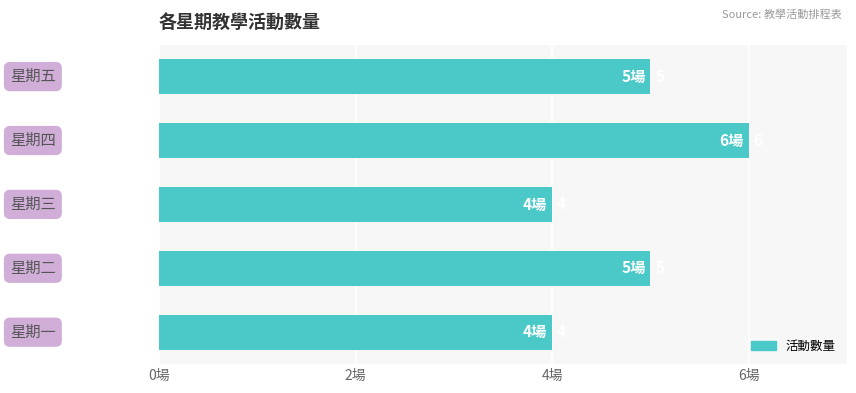

Reading bottom to top, what are all the values shown in this chart?

4	5	4	6	5